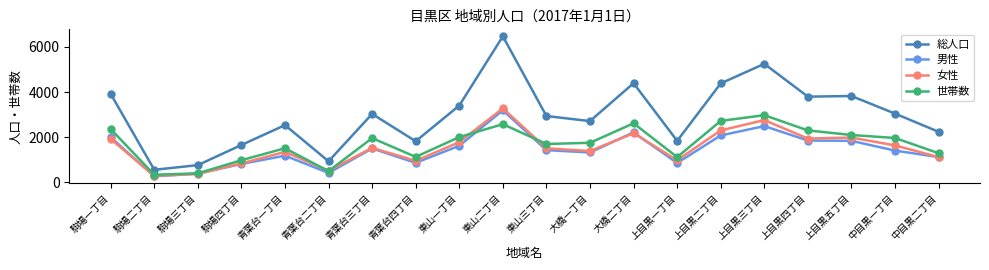

What is the total value across all series at 上目黒三丁目?

13486